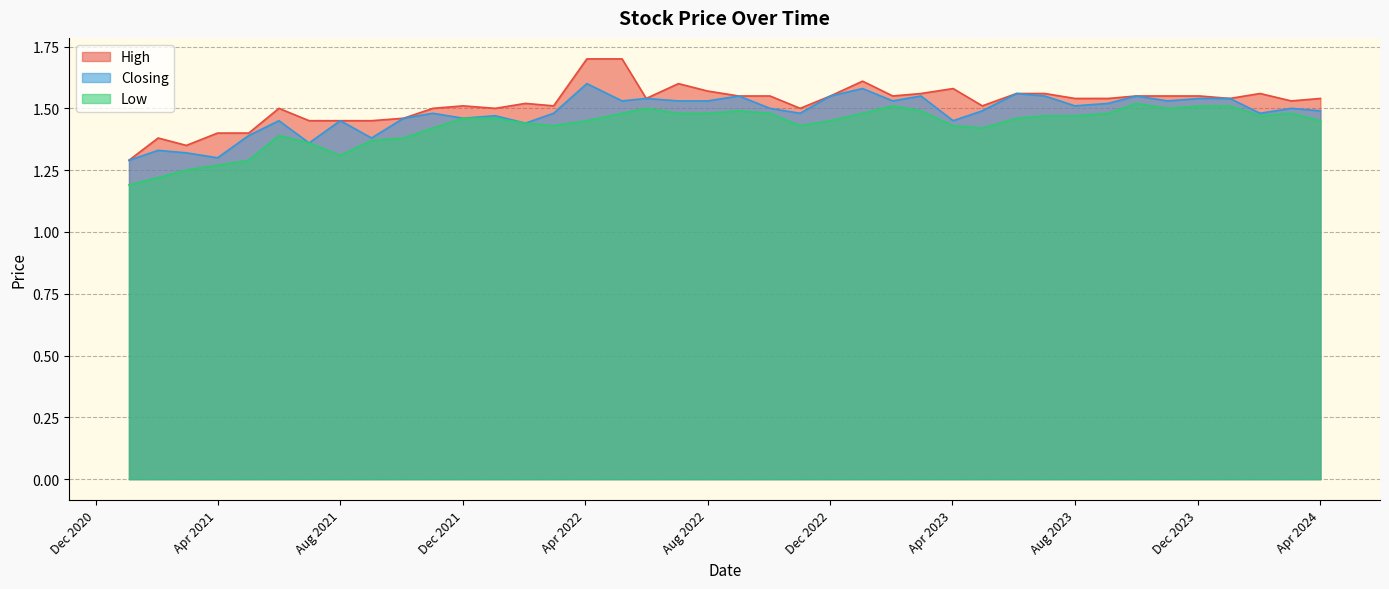

List the series in order of their peak value, highest first.

High, Closing, Low